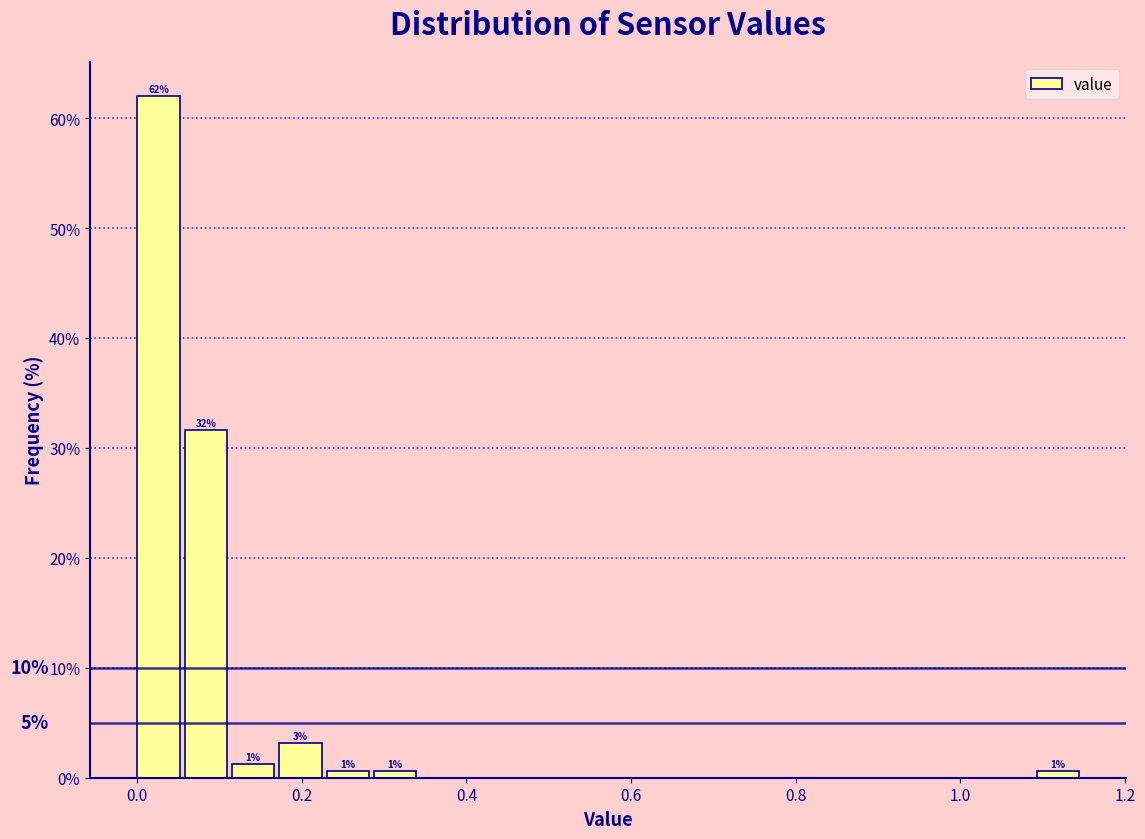

Around what value on the x-axis is the tallest bar? Give the approximate position of its centre, as read against the axis.

0.02